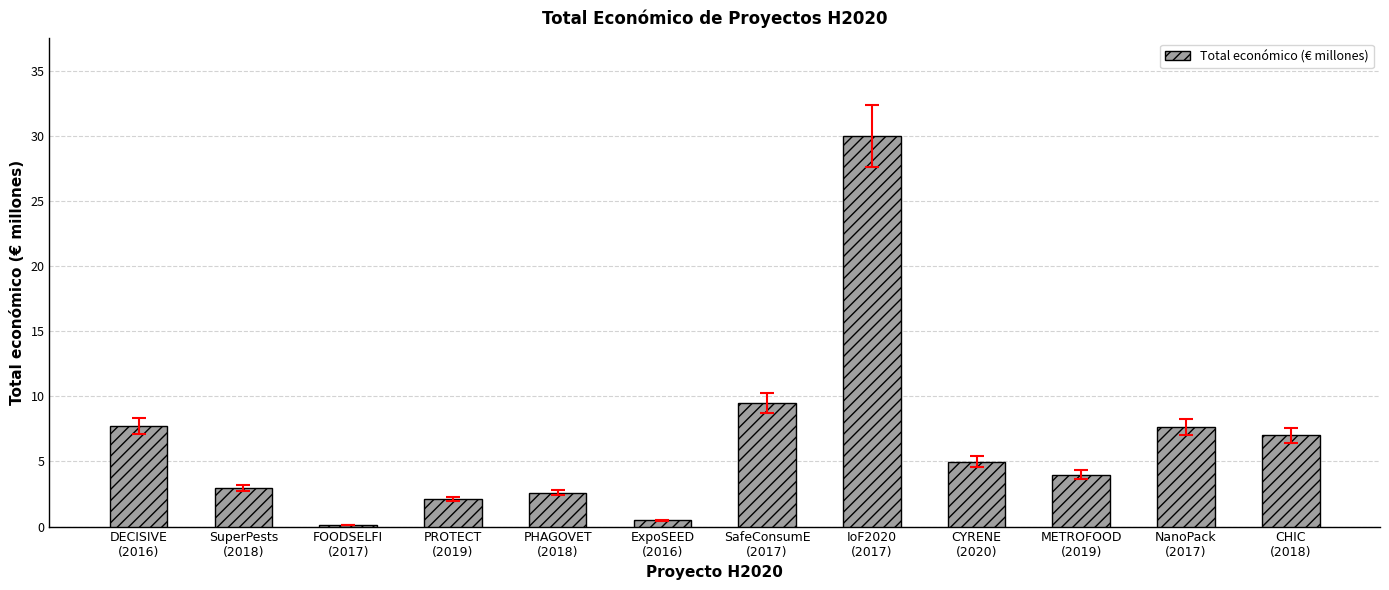

At which label does the data first exceed 4?

DECISIVE
(2016)